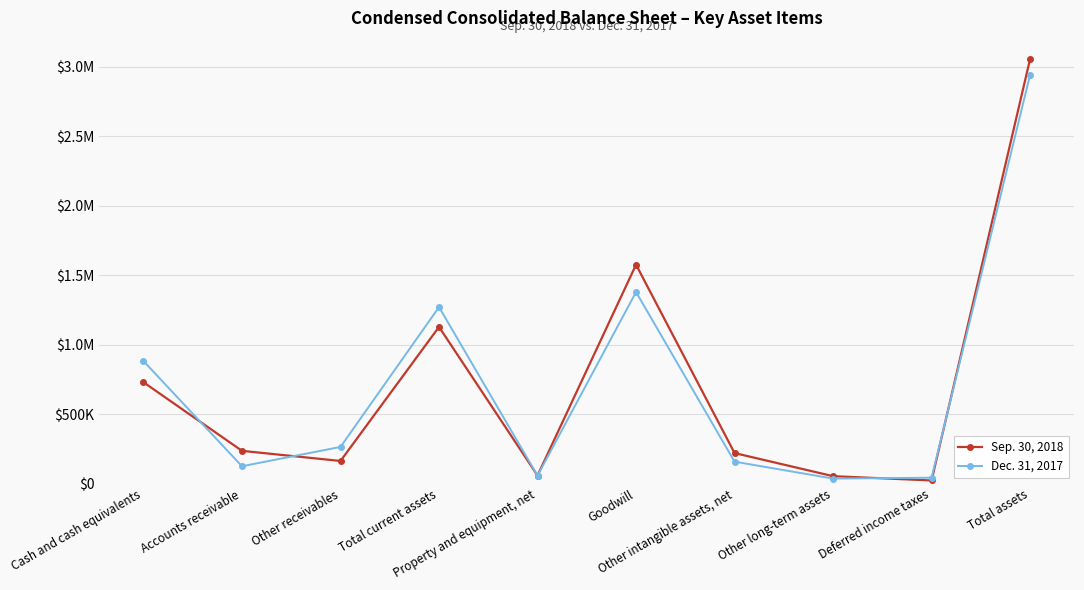

What are all the series names shown in the legend?

Sep. 30, 2018, Dec. 31, 2017